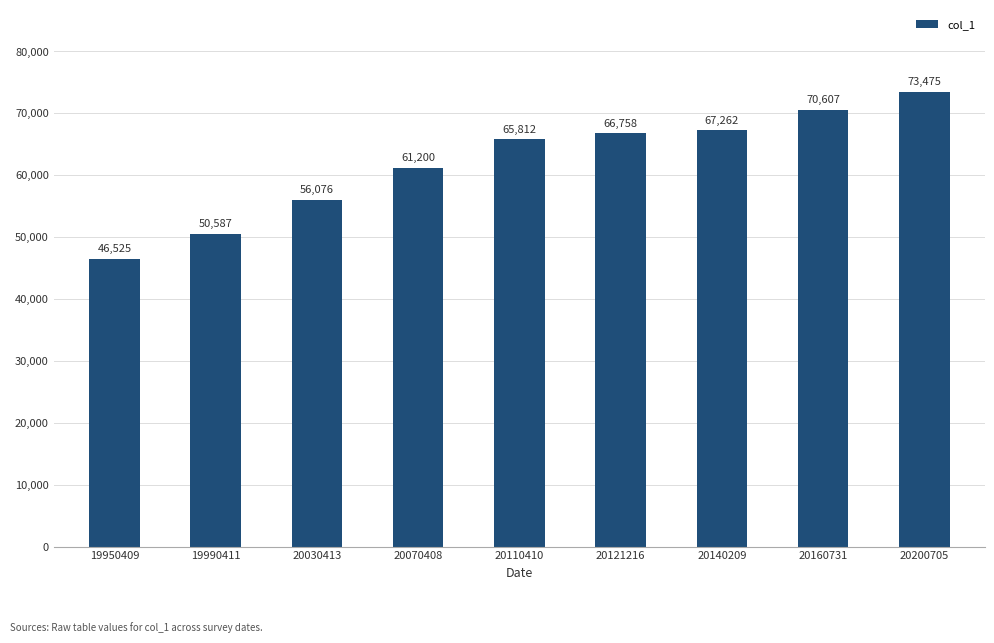

What is the value of the 5th bar from the left?

65812